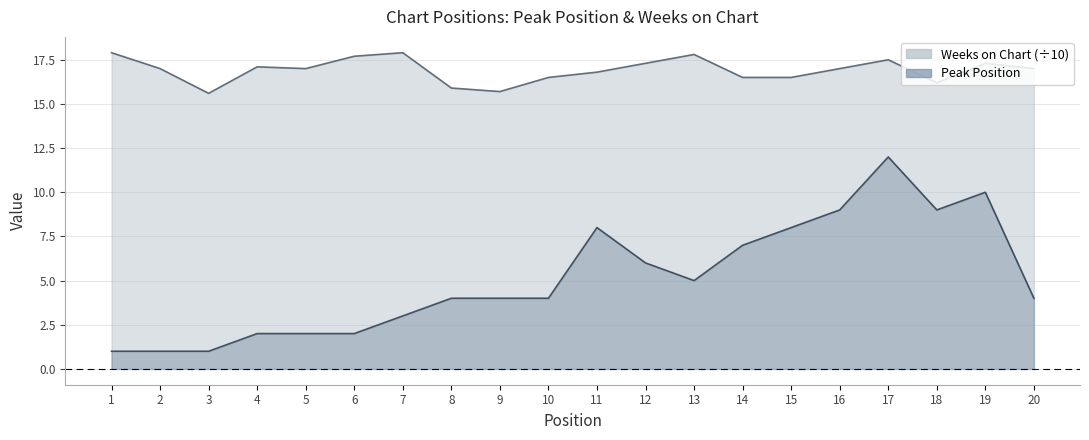

True or false: Weeks on Chart has a value of 11.4 at 10.

False